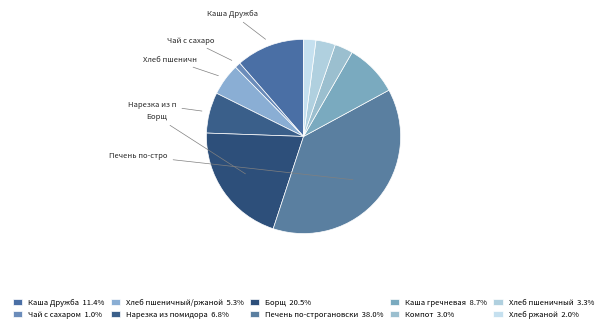

Which category has the smallest portion of the pie?

Чай с сахаром